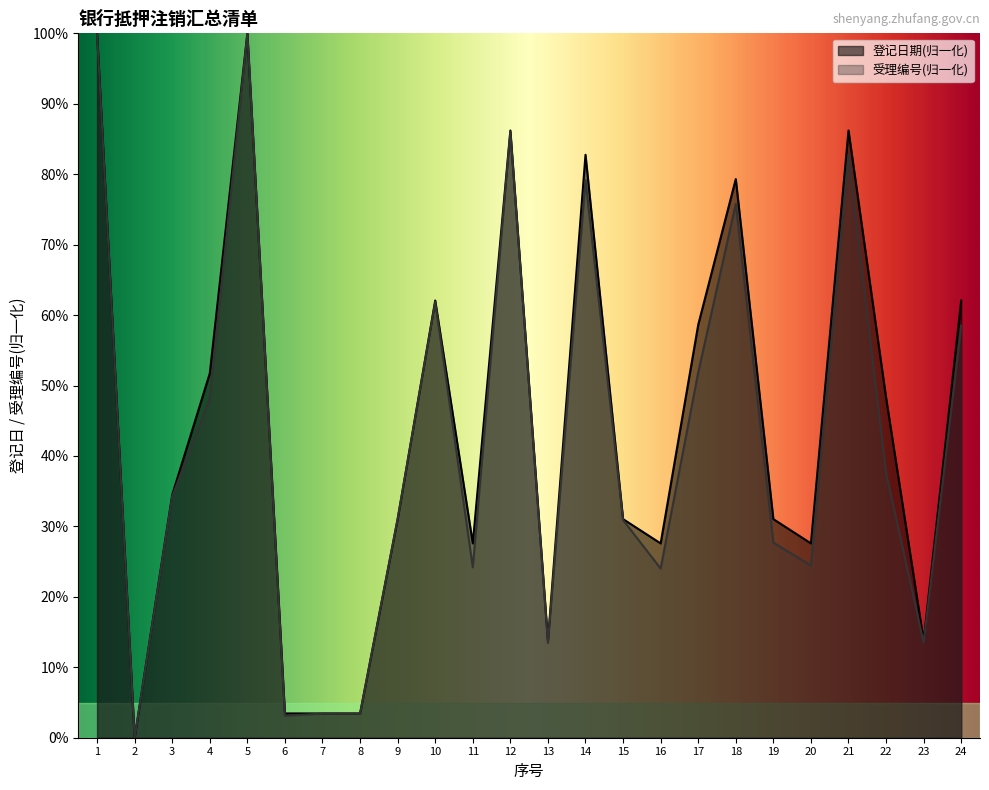

What is the sum of all 登记日期 values?

1065.5